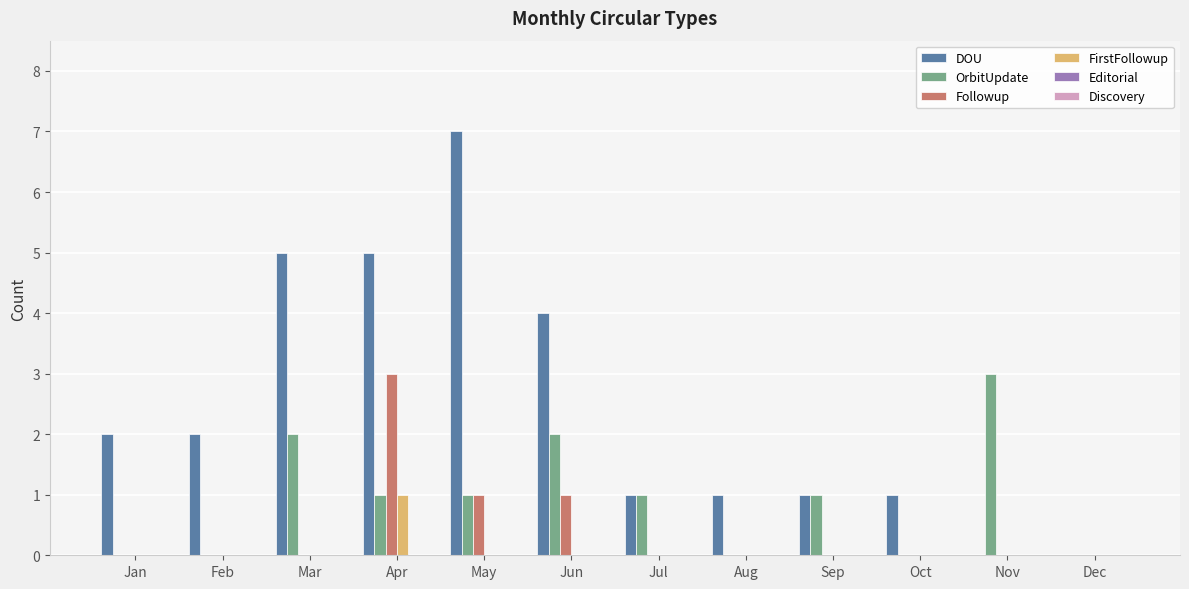

How many data points does each series have?

12